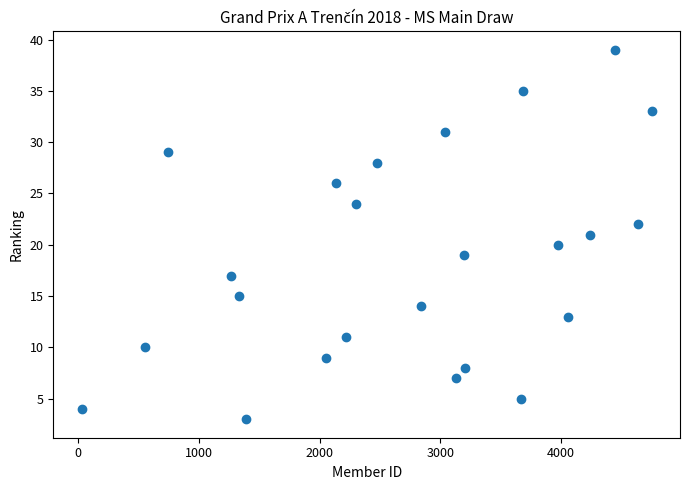

What is the range of Y values (max minus min)?

36